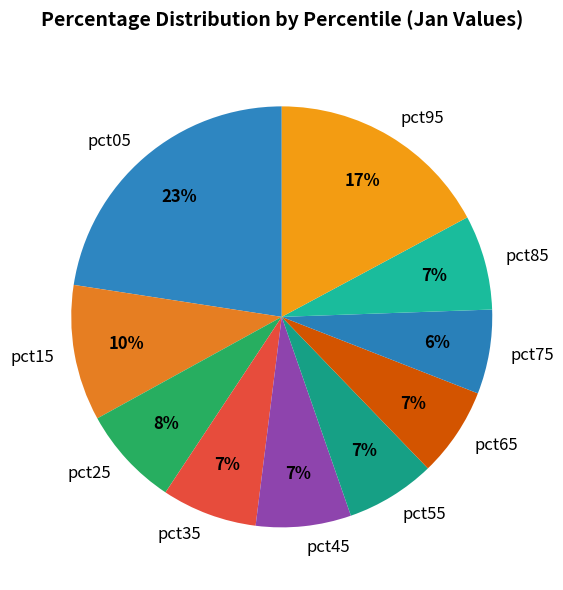

Is pct05 the majority of the pie?

No